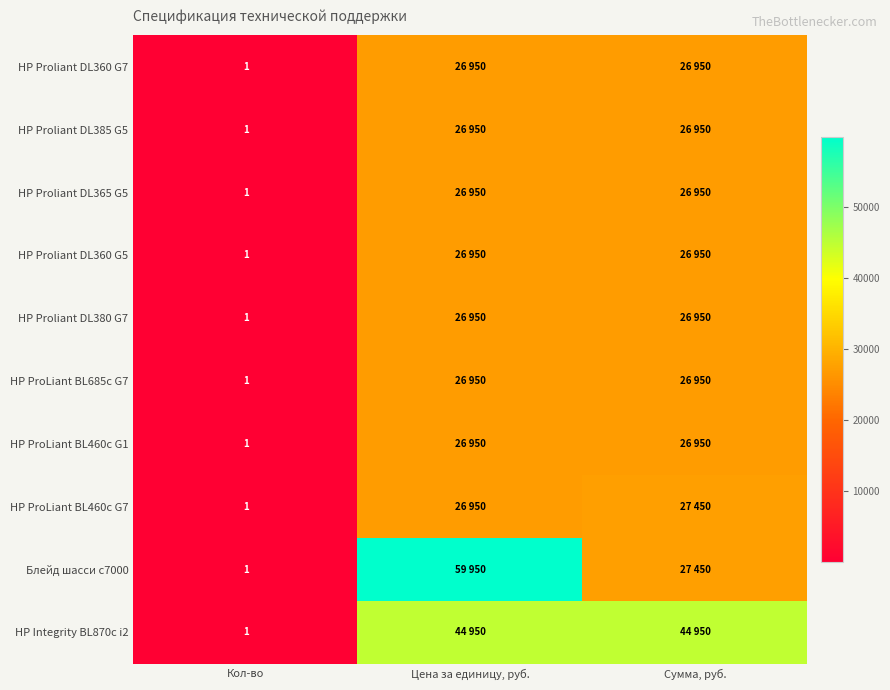

The HP Proliant DL385 G5 series shows 0 at Кол-во. True or false?

False